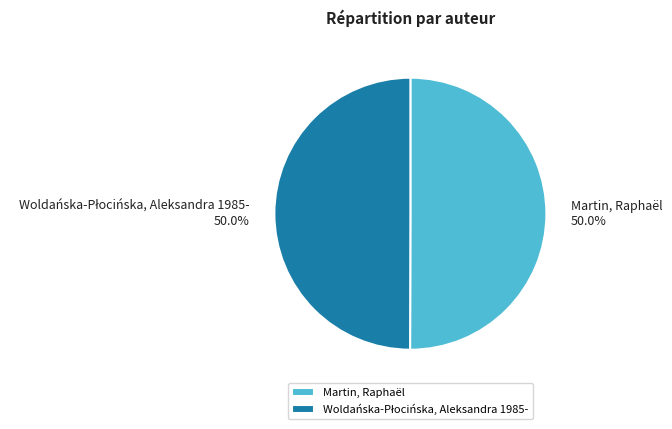

What percentage is NOT represented by Martin, Raphaël?

50.0%